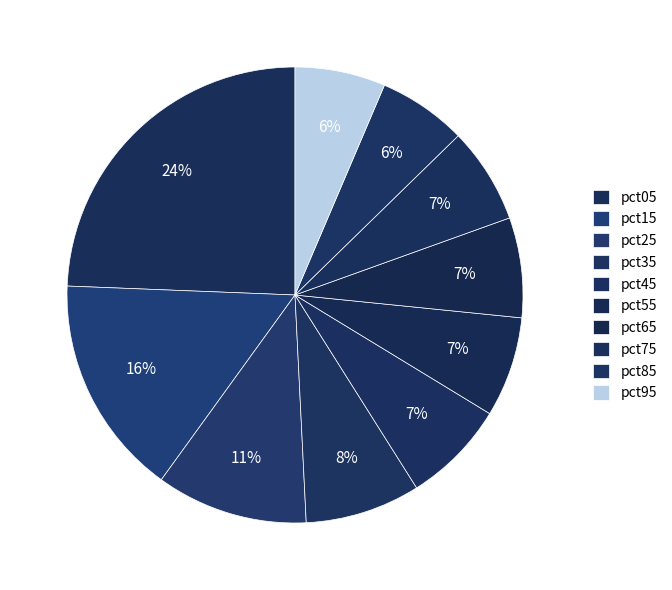

Is pct25 the majority of the pie?

No